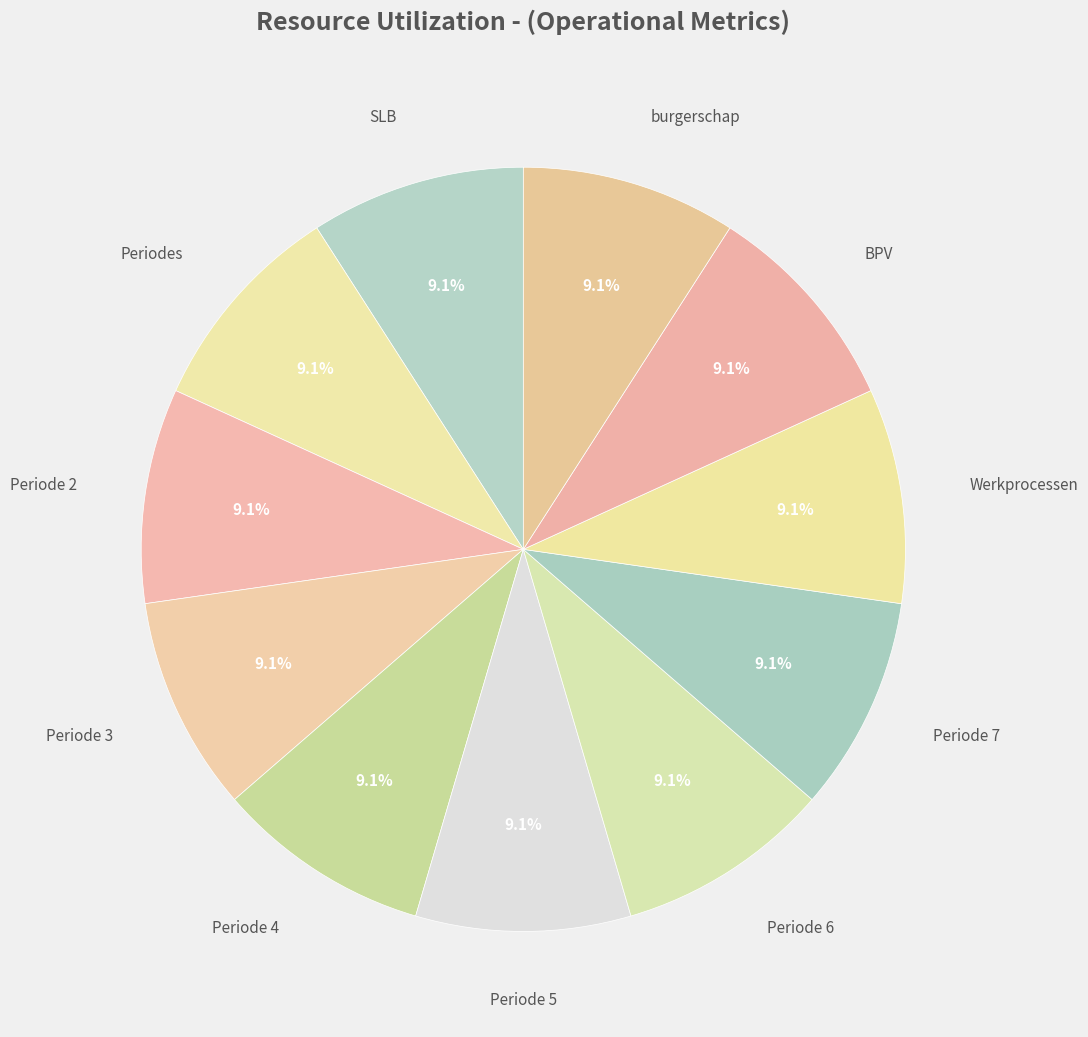

How many segments does this pie chart have?

11